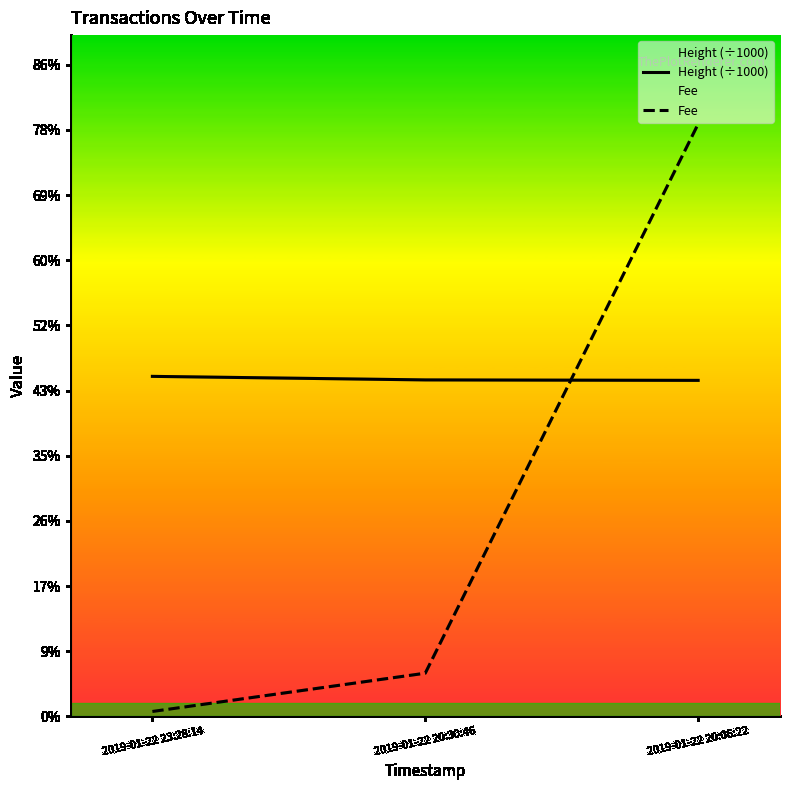

Does the chart display data point markers on the line(s)?

No